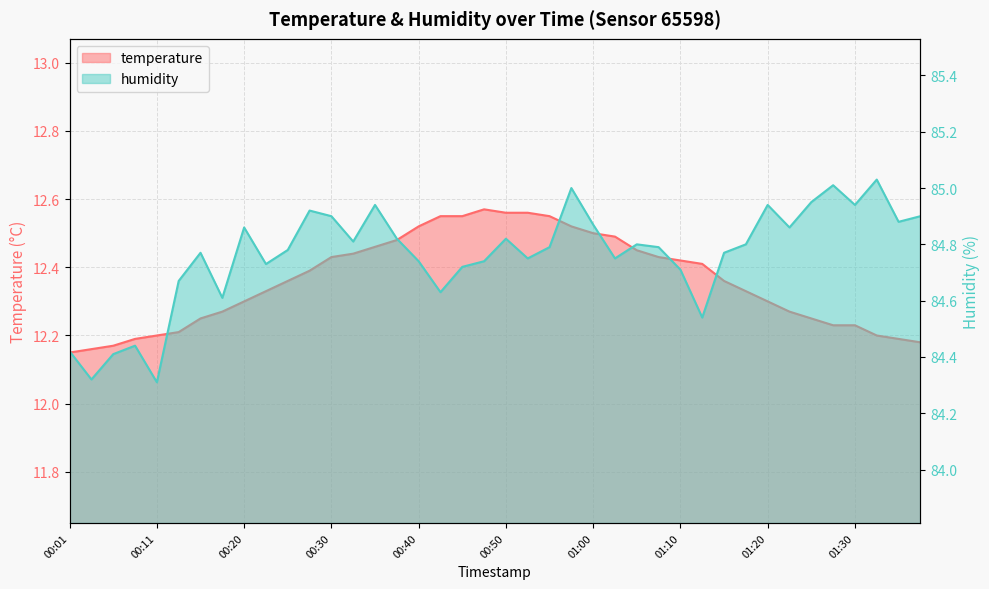

True or false: humidity has more than 1 points higher than both neighbors.

True